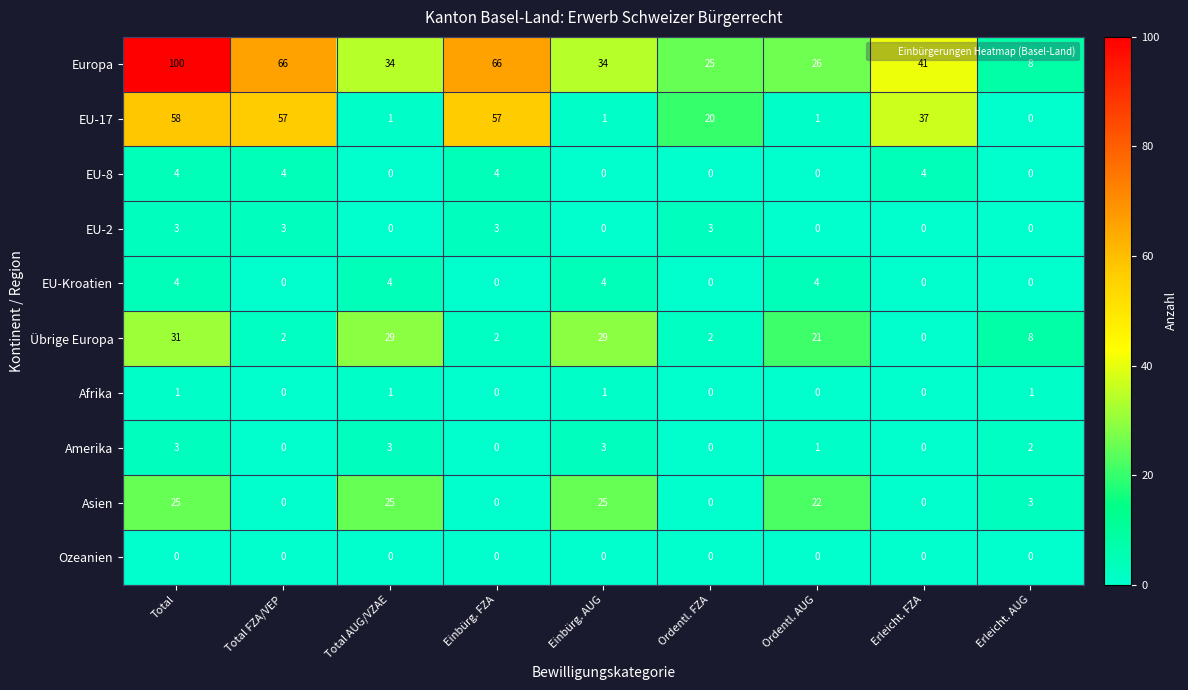

True or false: EU-2 has a value of 2 at Ordentl. FZA.

False